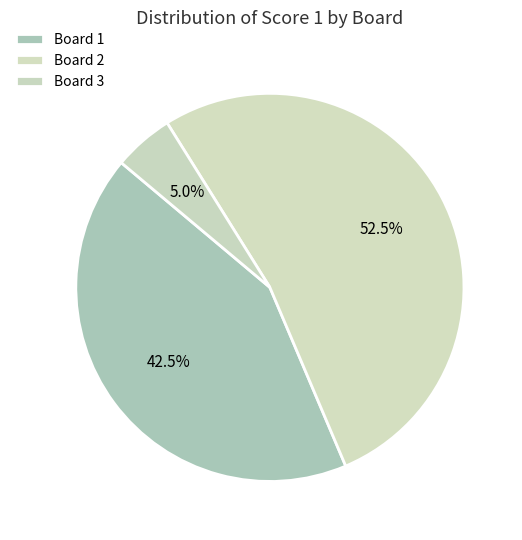

Rank the categories by value from highest to lowest.

2, 1, 3